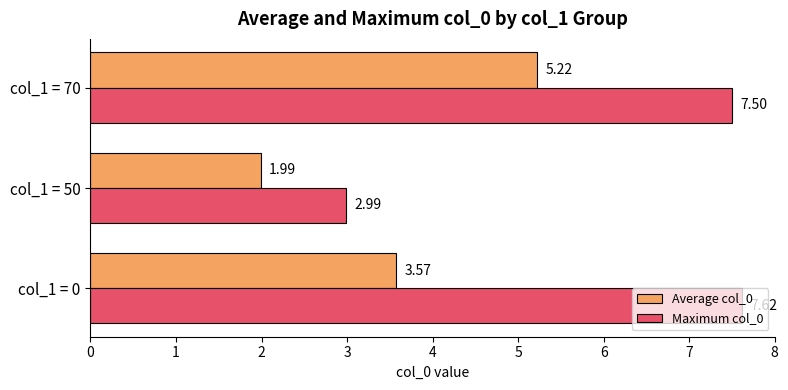

At col_1 = 70, list the series in order from largest to smallest.

Maximum col_0, Average col_0